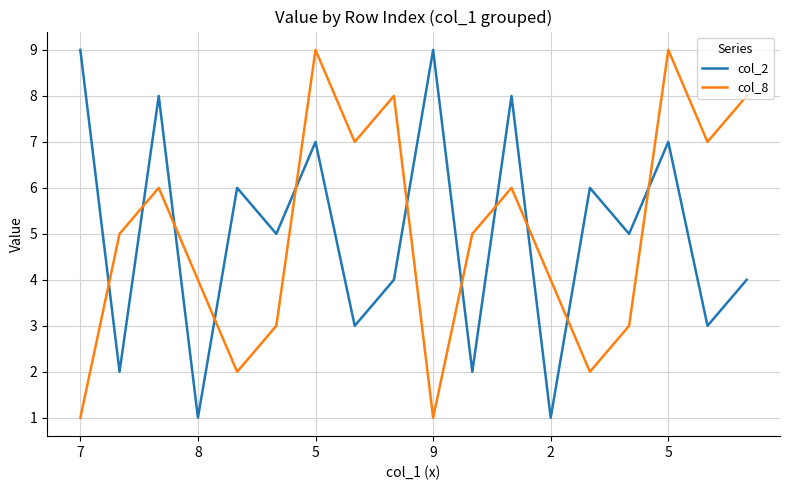

After their last crossing, which series has the higher values: col_2 or col_8?

col_8